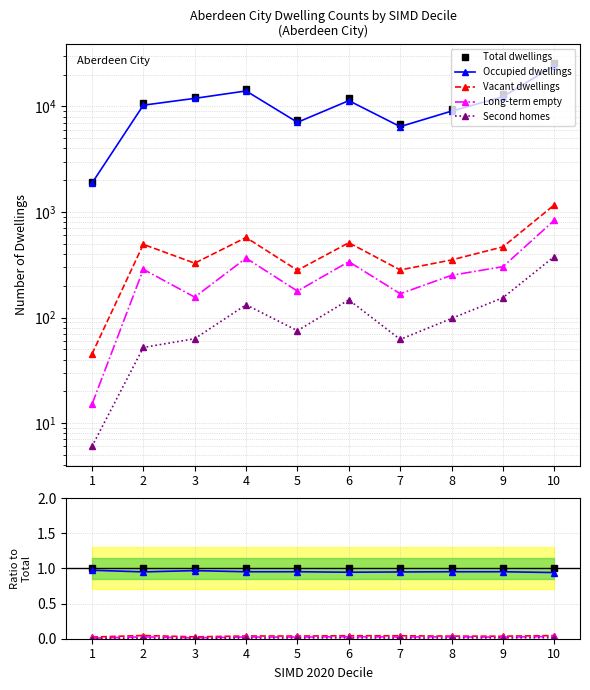

True or false: Occupied dwellings and Total dwellings cross at least once.

False